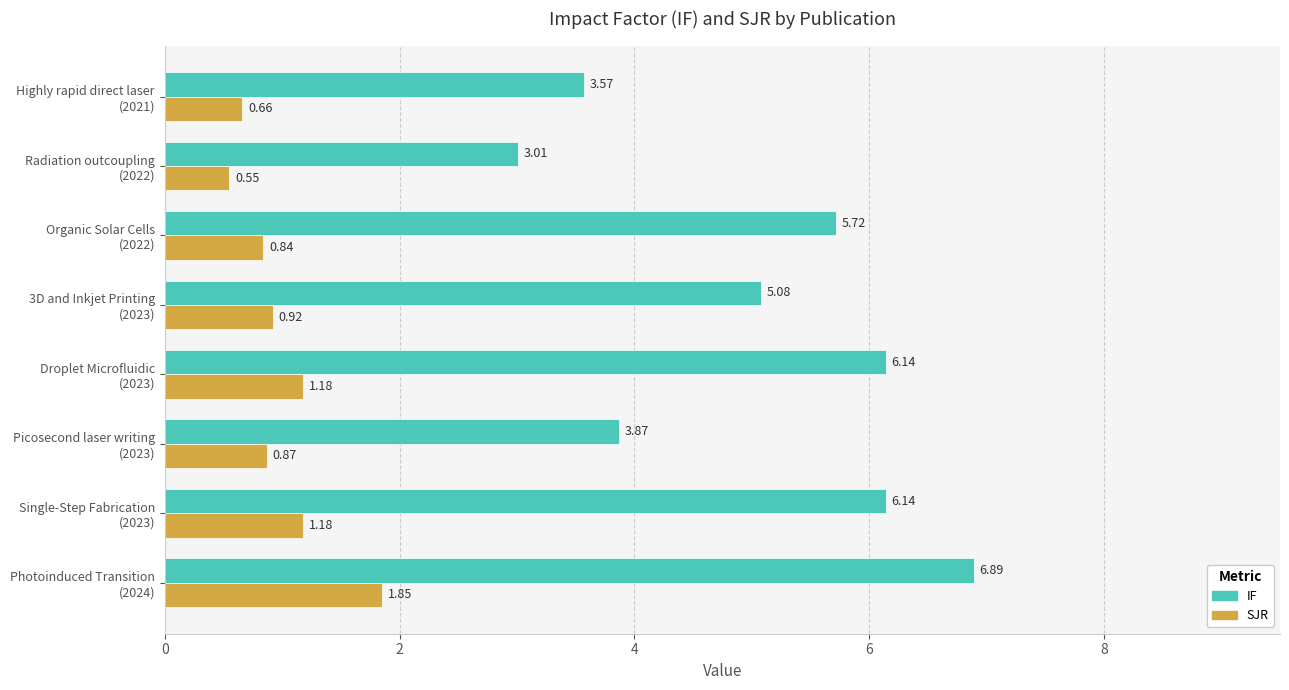

At how many categories does at least one series exceed 5?

5